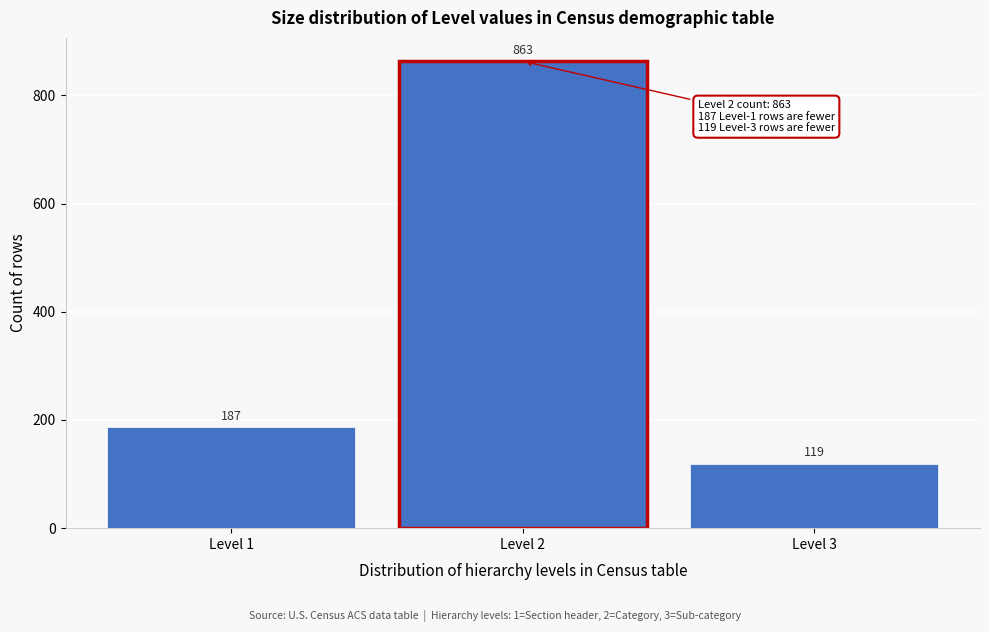

Reading right to left, what are all the values shown in this chart?

Level 3=119	Level 2=863	Level 1=187